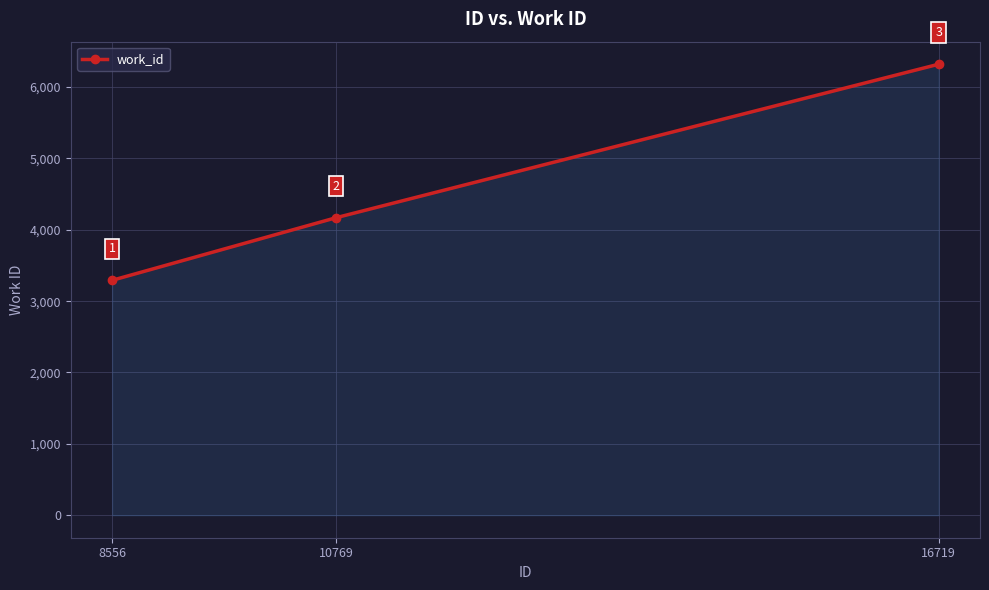

List the labels in order of value, smallest first.

8556, 10769, 16719